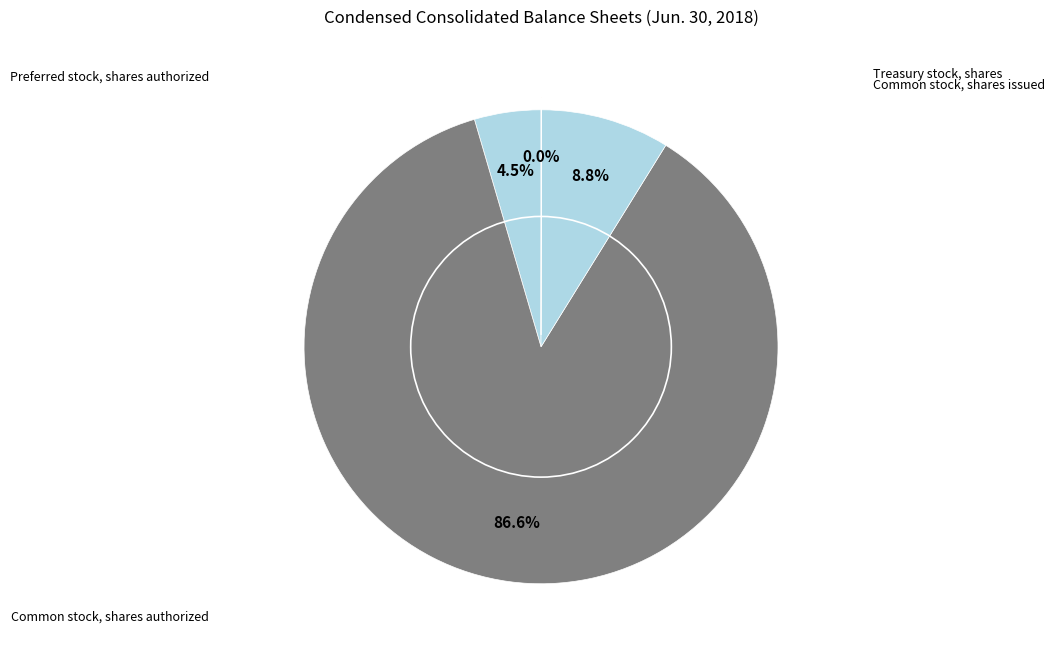

To the nearest percent, what is the difference between the largest and smallest slice percentages?

87%